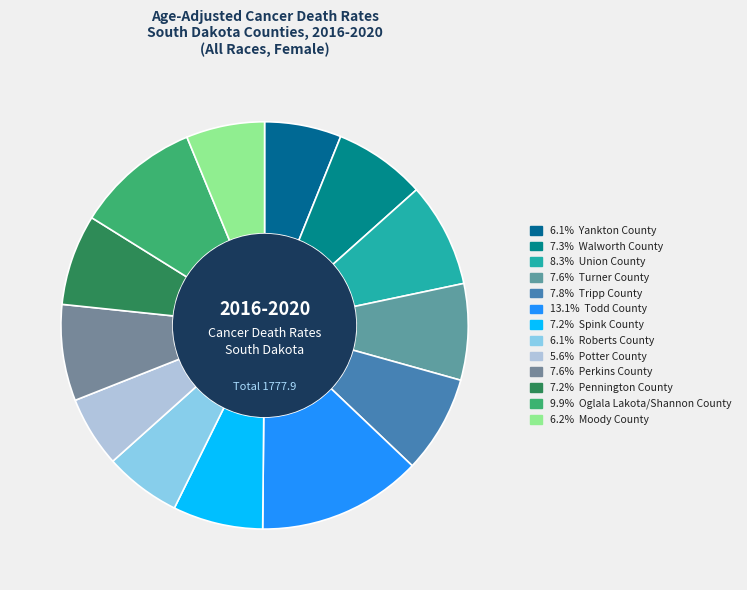

Which category has the biggest portion of the pie?

Todd County